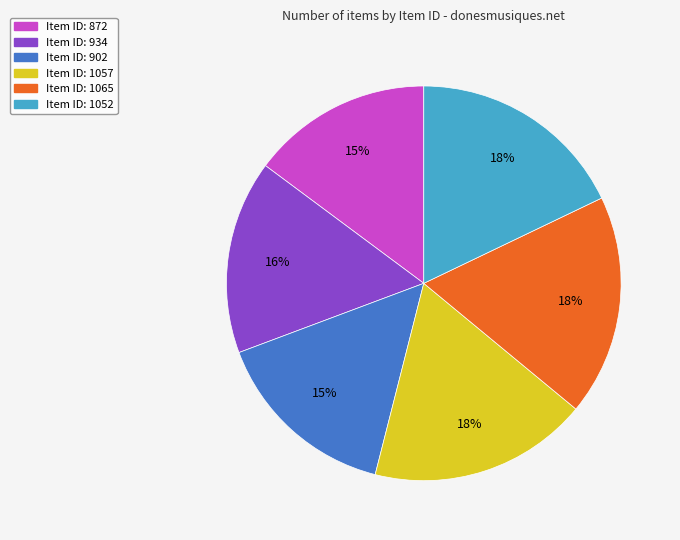

Is there a majority slice in this chart?

No